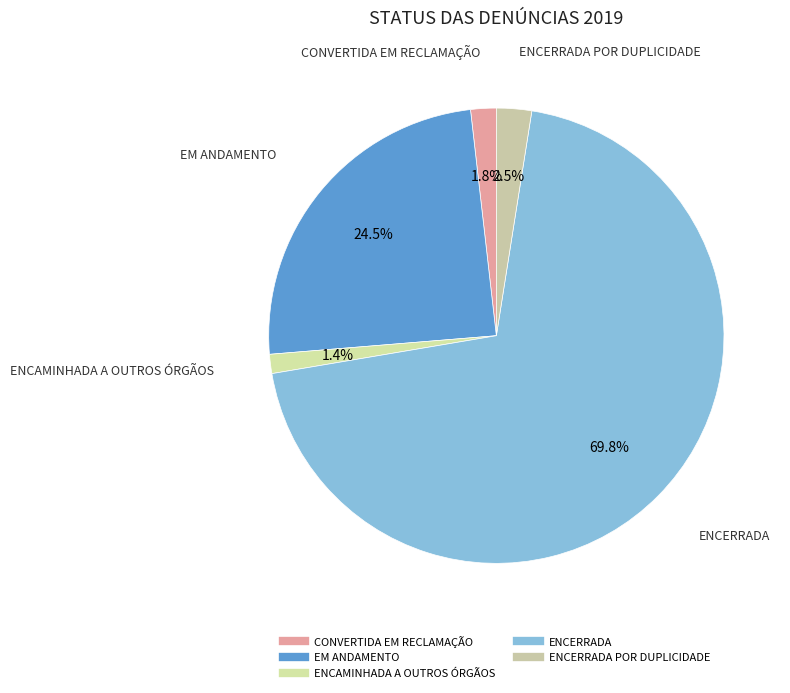

How many slices are in this pie chart?

5